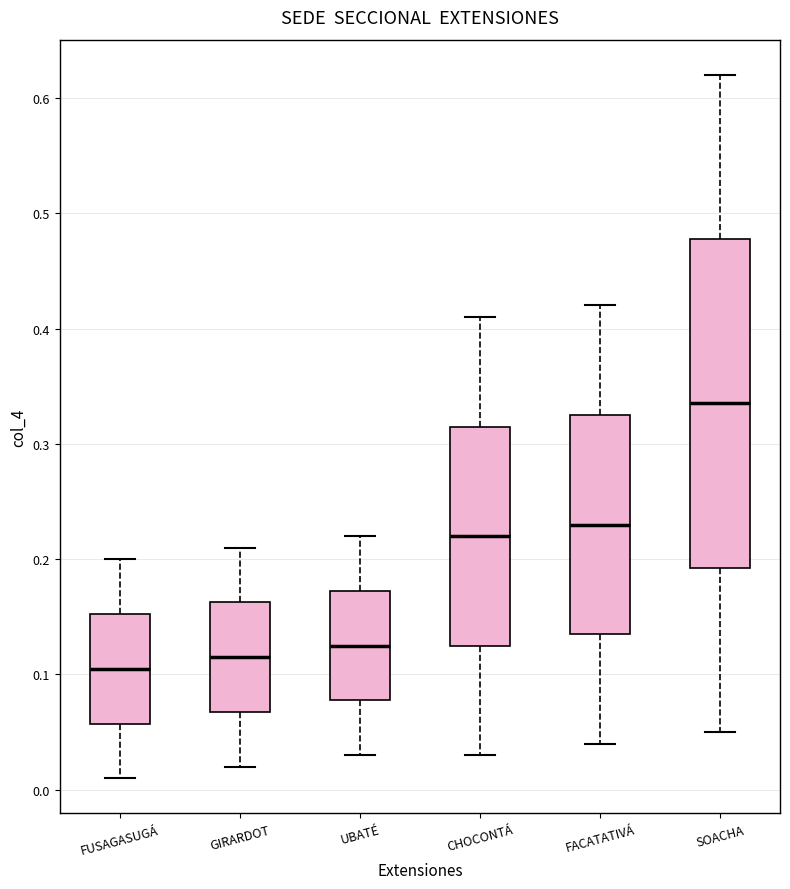

Reading left to right, transcribe this box plot: for each box, give where its median line is, the range the box spans, and where its two whiskers end, as read against the y-axis. The values are not printed on the chart, so give them approximately, as read against the axis.

FUSAGASUGÁ: median 0.11, box 0.06 to 0.15, whiskers 0.01 to 0.20
GIRARDOT: median 0.12, box 0.07 to 0.16, whiskers 0.02 to 0.21
UBATÉ: median 0.13, box 0.08 to 0.17, whiskers 0.03 to 0.22
CHOCONTÁ: median 0.22, box 0.13 to 0.32, whiskers 0.03 to 0.41
FACATATIVÁ: median 0.23, box 0.14 to 0.33, whiskers 0.04 to 0.42
SOACHA: median 0.34, box 0.19 to 0.48, whiskers 0.05 to 0.62